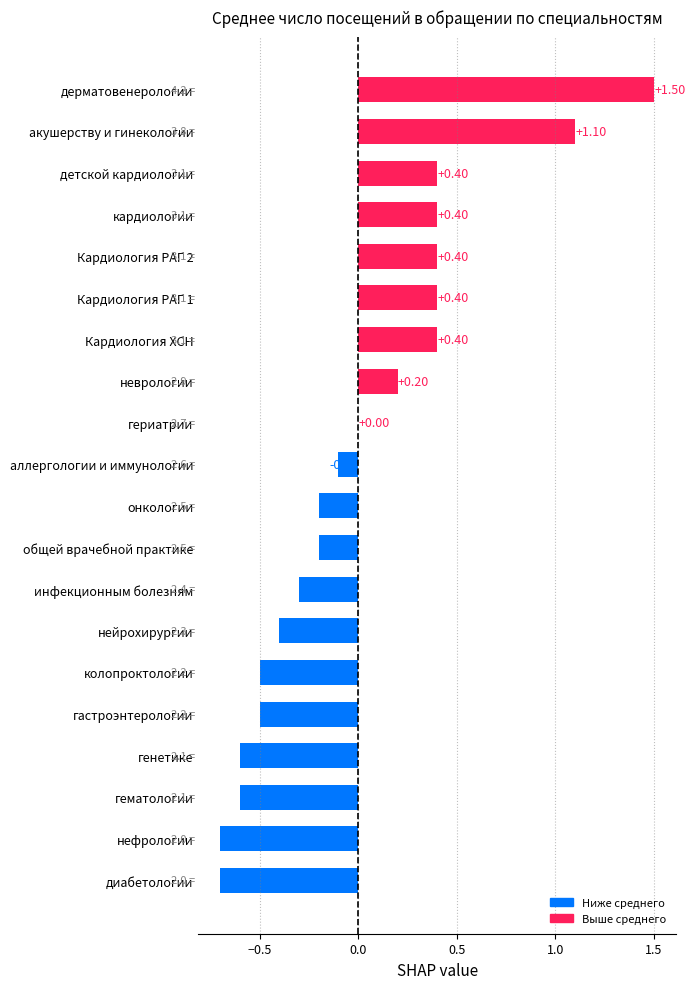

Which label corresponds to the largest value in the chart?

дерматовенерологии